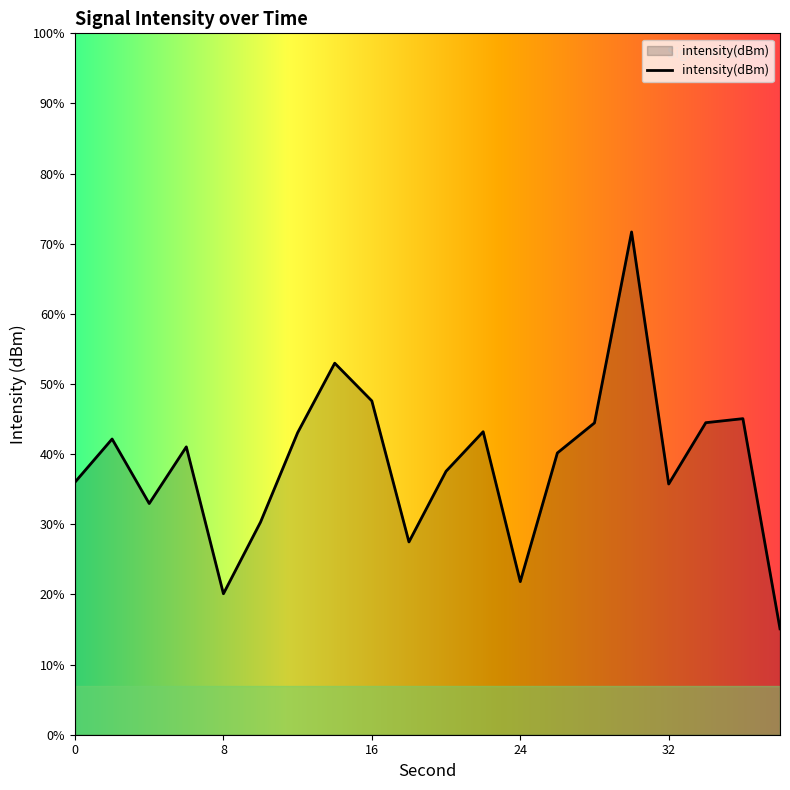

At which label does the data first exceed -129?

2